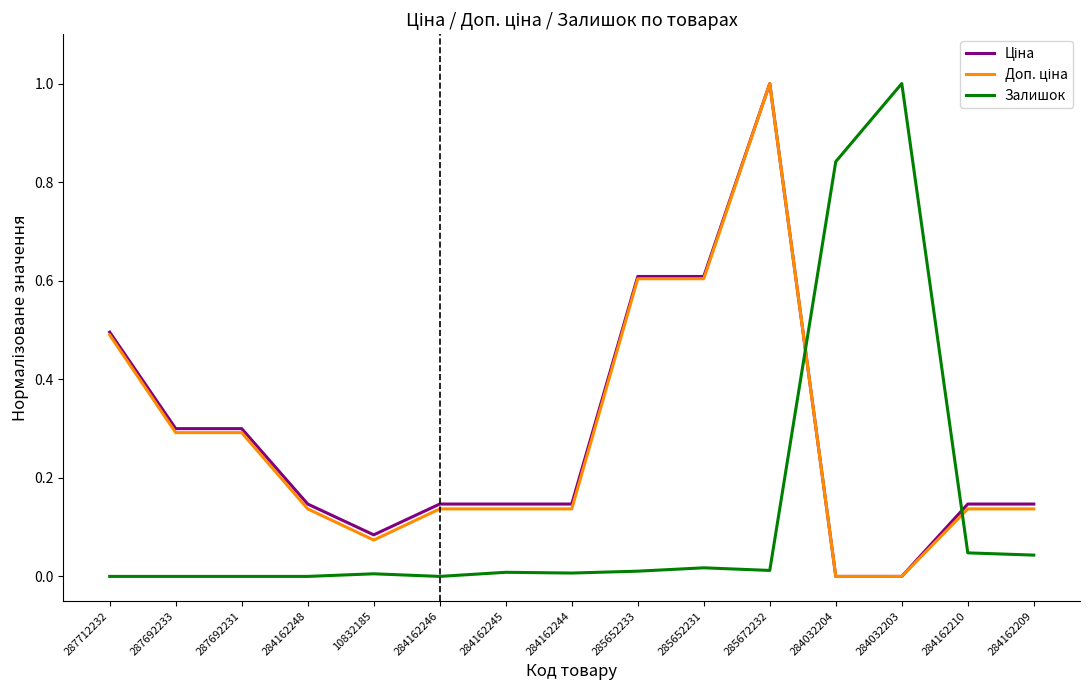

True or false: Залишок has a value of 0.0 at 284162246.

True